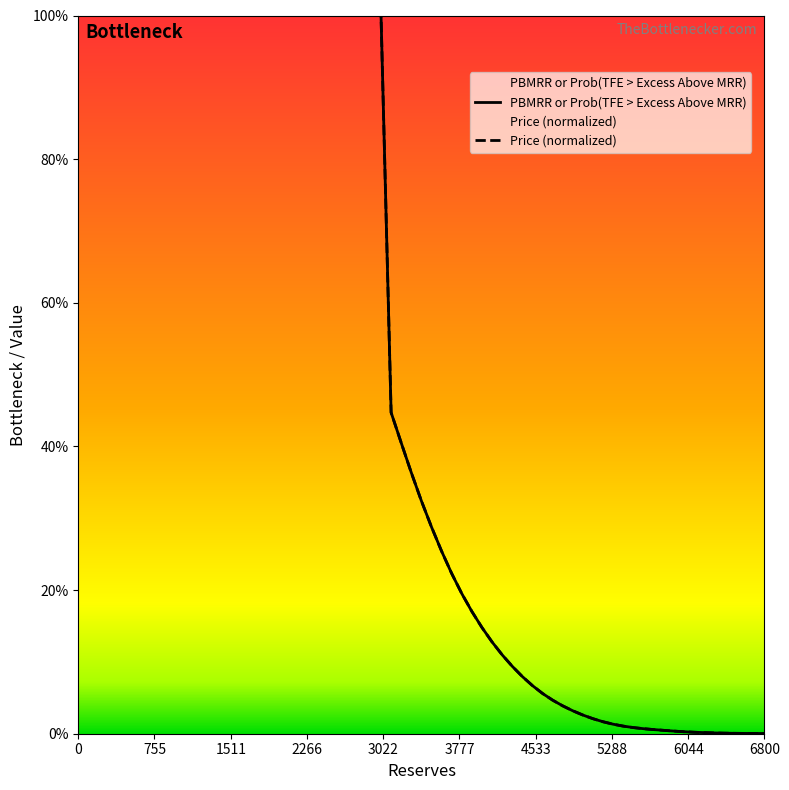

What is the sum of the PBMRR or Prob(TFE > Excess Above MRR) values at 4800 and 5000?

0.1